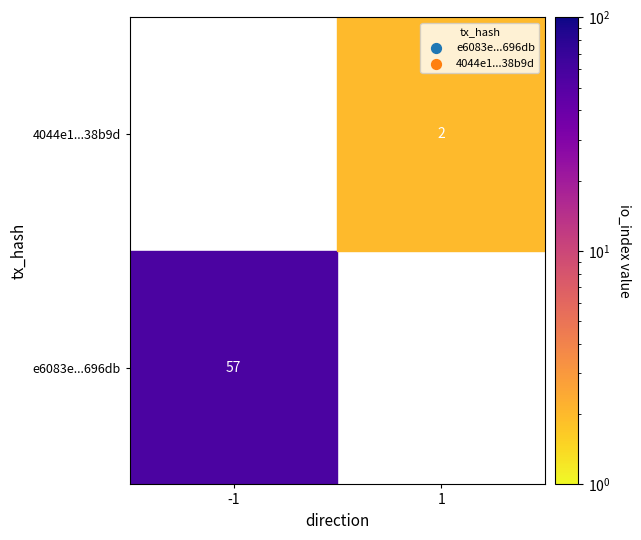

What is the difference between the e6083e613f6fe36c9c67e9b4bc3d41ec71696db values at io_index and direction?

58